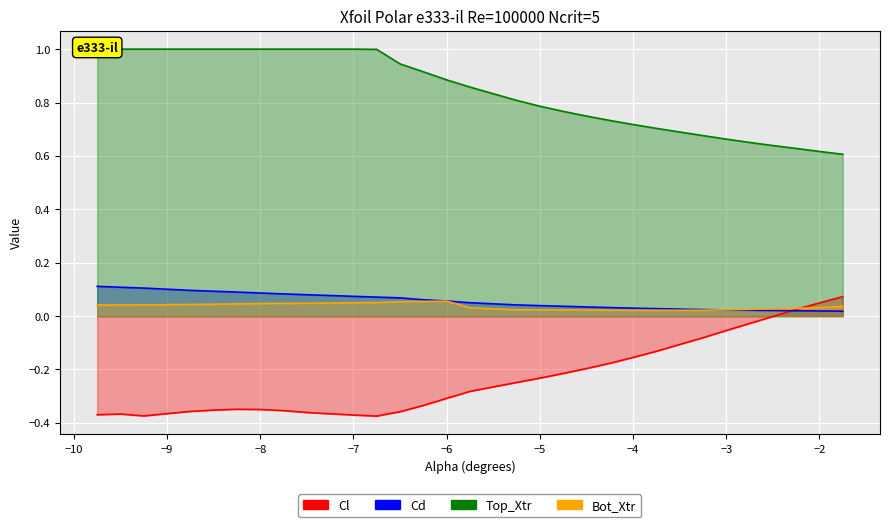

True or false: Cd and Top_Xtr intersect in this chart.

False